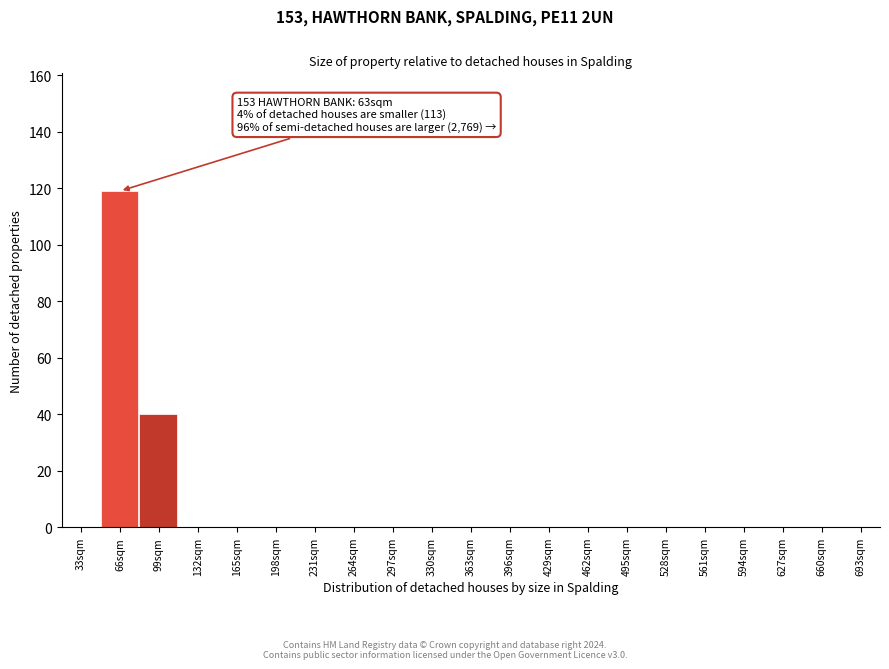

Reading left to right, list all the values displayed in this chart.

33sqm=0	66sqm=119	99sqm=40	132sqm=0	165sqm=0	198sqm=0	231sqm=0	264sqm=0	297sqm=0	330sqm=0	363sqm=0	396sqm=0	429sqm=0	462sqm=0	495sqm=0	528sqm=0	561sqm=0	594sqm=0	627sqm=0	660sqm=0	693sqm=0